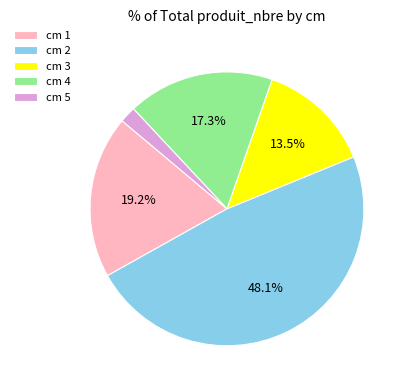

How many segments does this pie chart have?

5